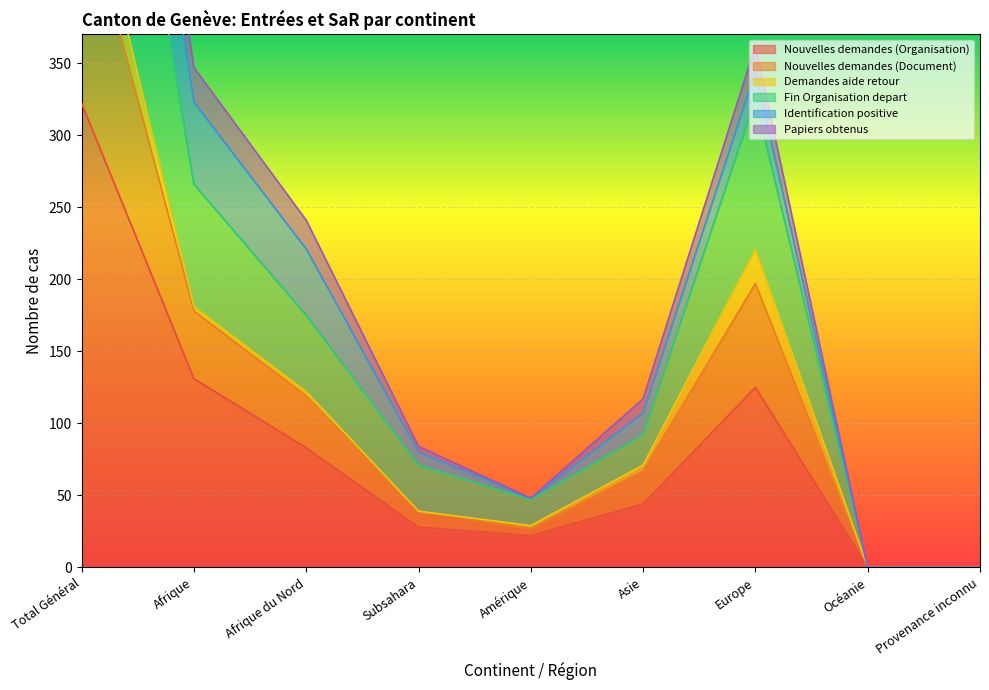

Which has a higher value, Afrique or Océanie?

Afrique